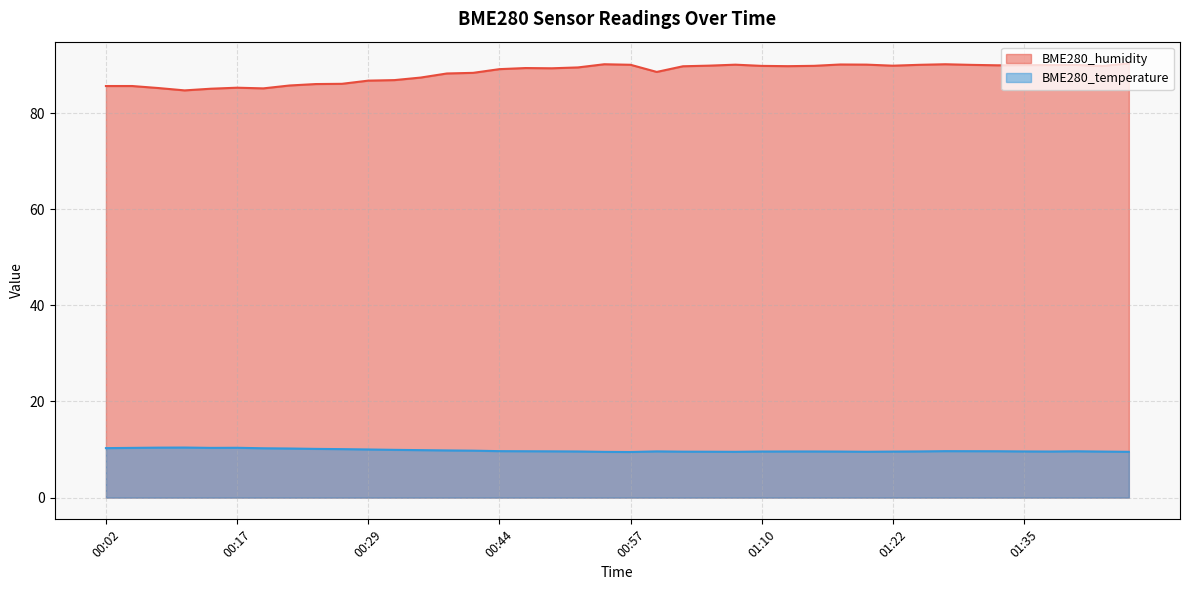

Rank the series by their maximum value, from lowest to highest.

BME280_temperature, BME280_humidity